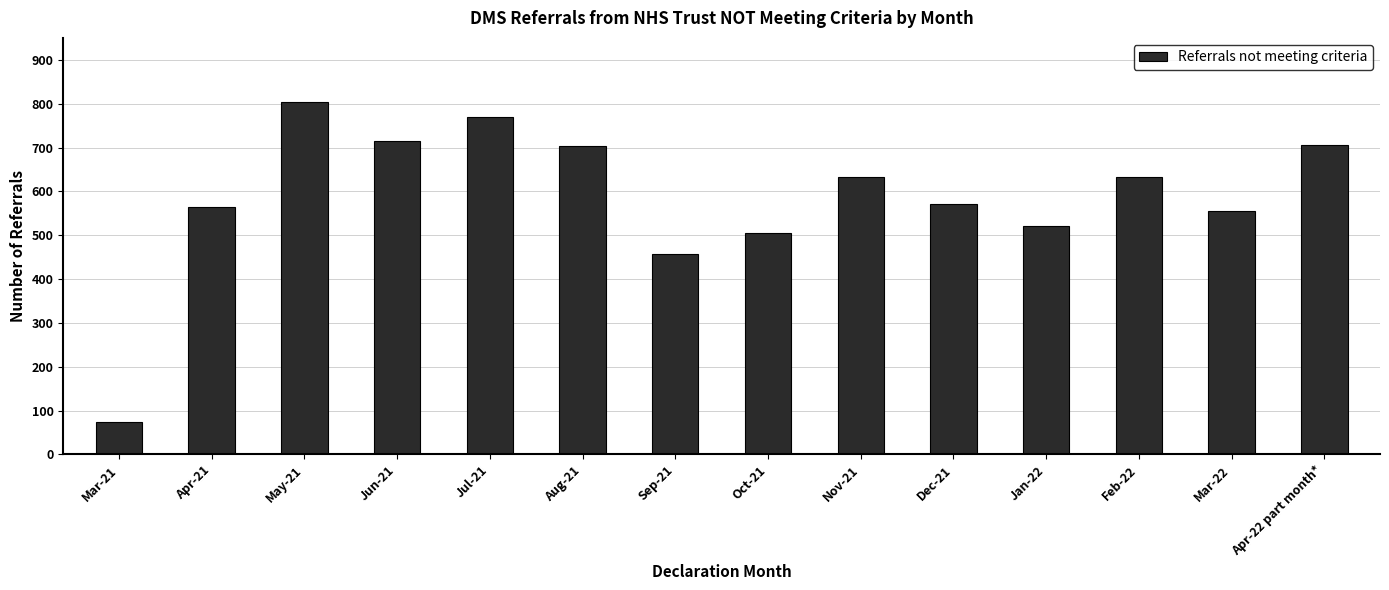

What is the minimum value shown in the chart?

73